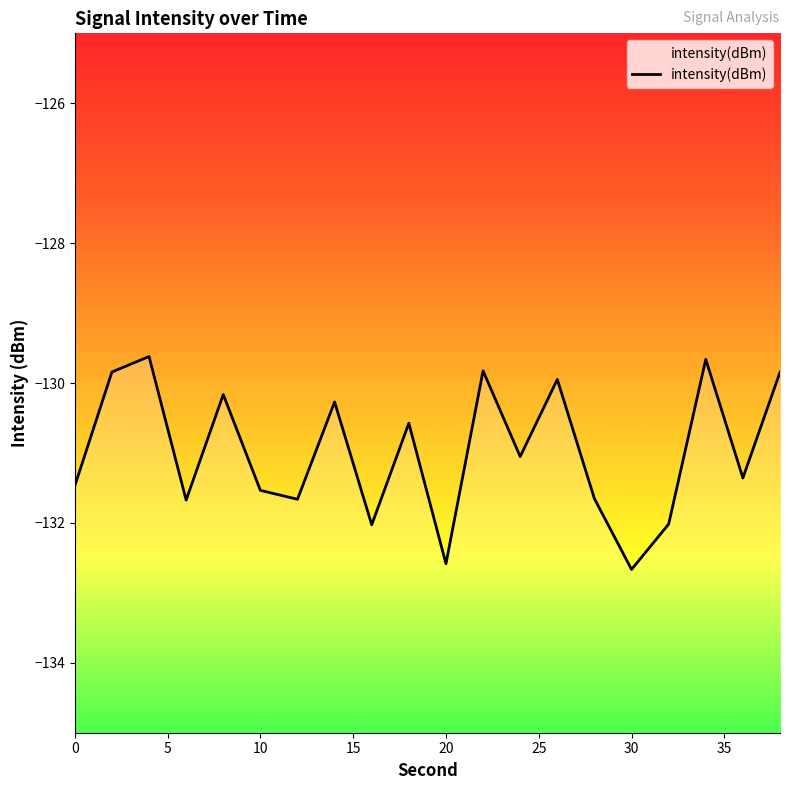

What is the difference between the maximum and second lowest values?

3.0